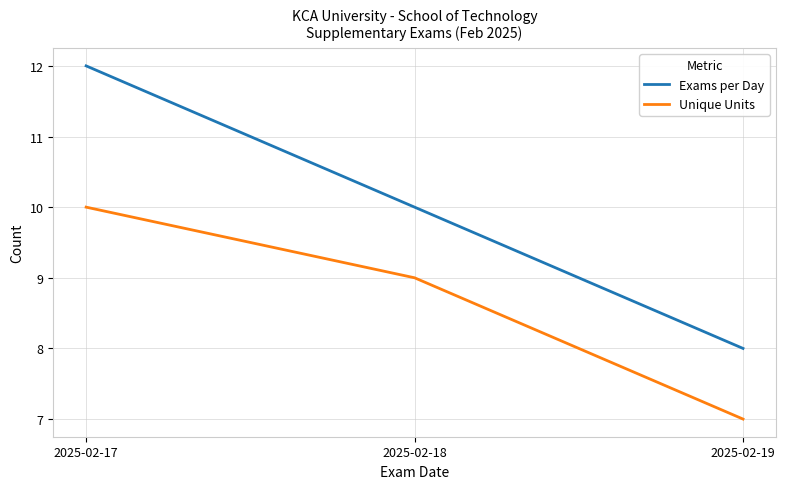

At how many categories does at least one series exceed 9?

2